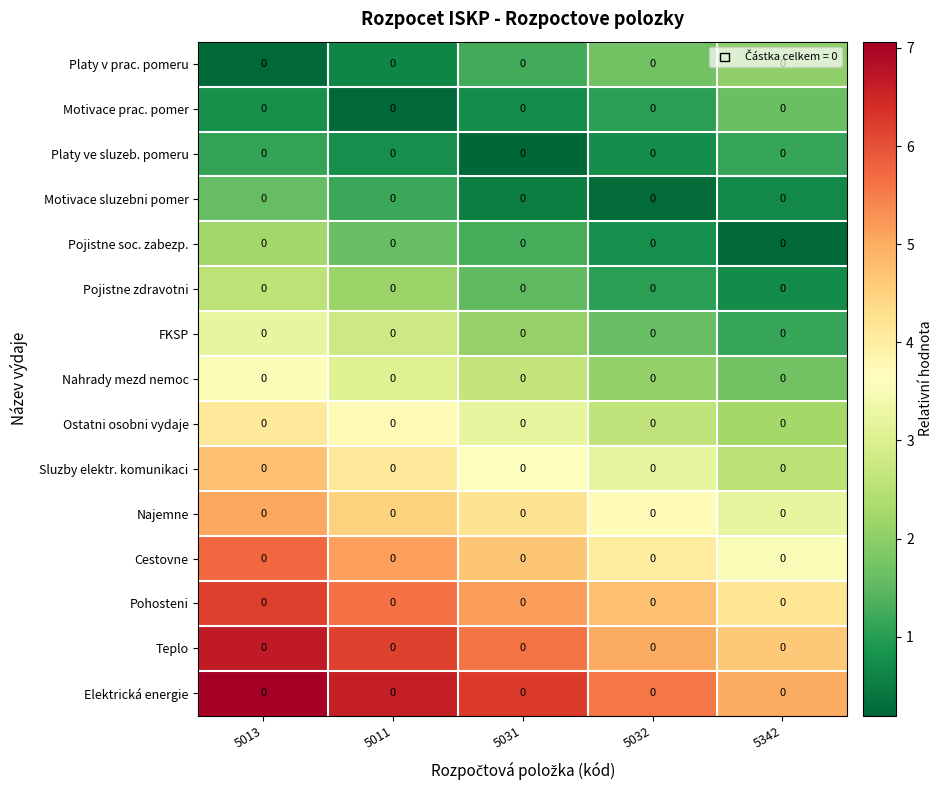

How many categories are shown in the chart?

5